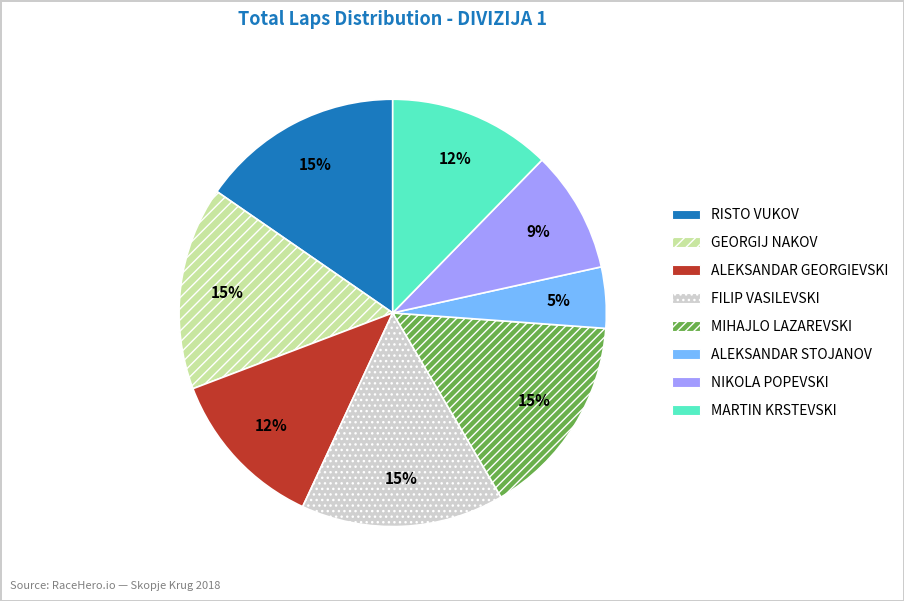

Is there a majority slice in this chart?

No